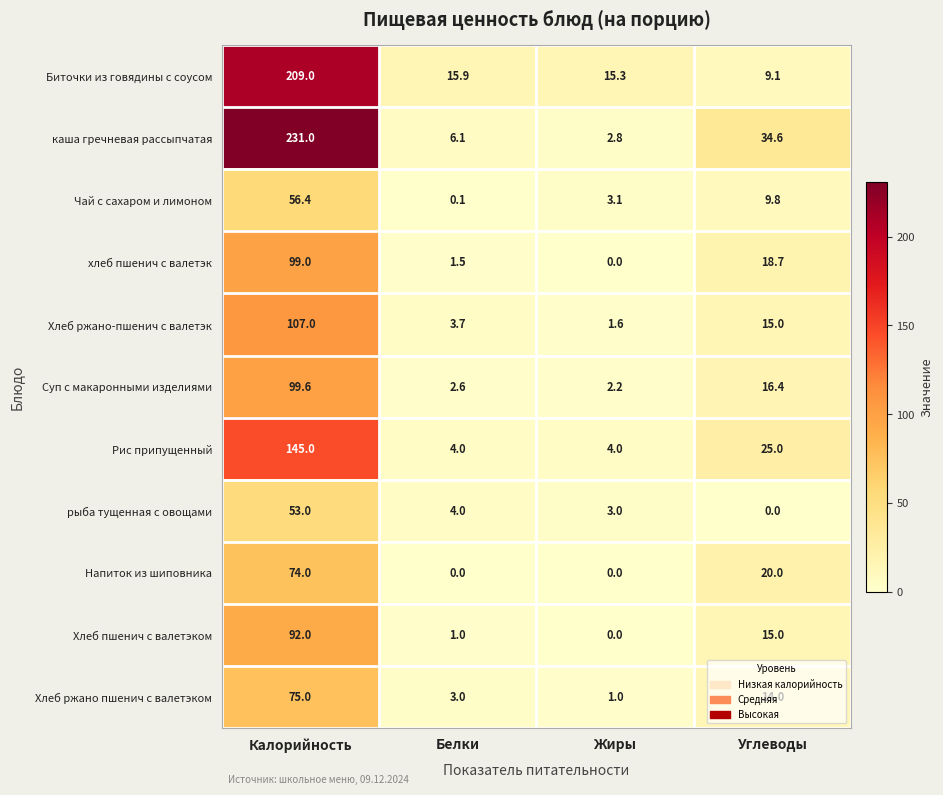

Count the number of data series in this chart.

11